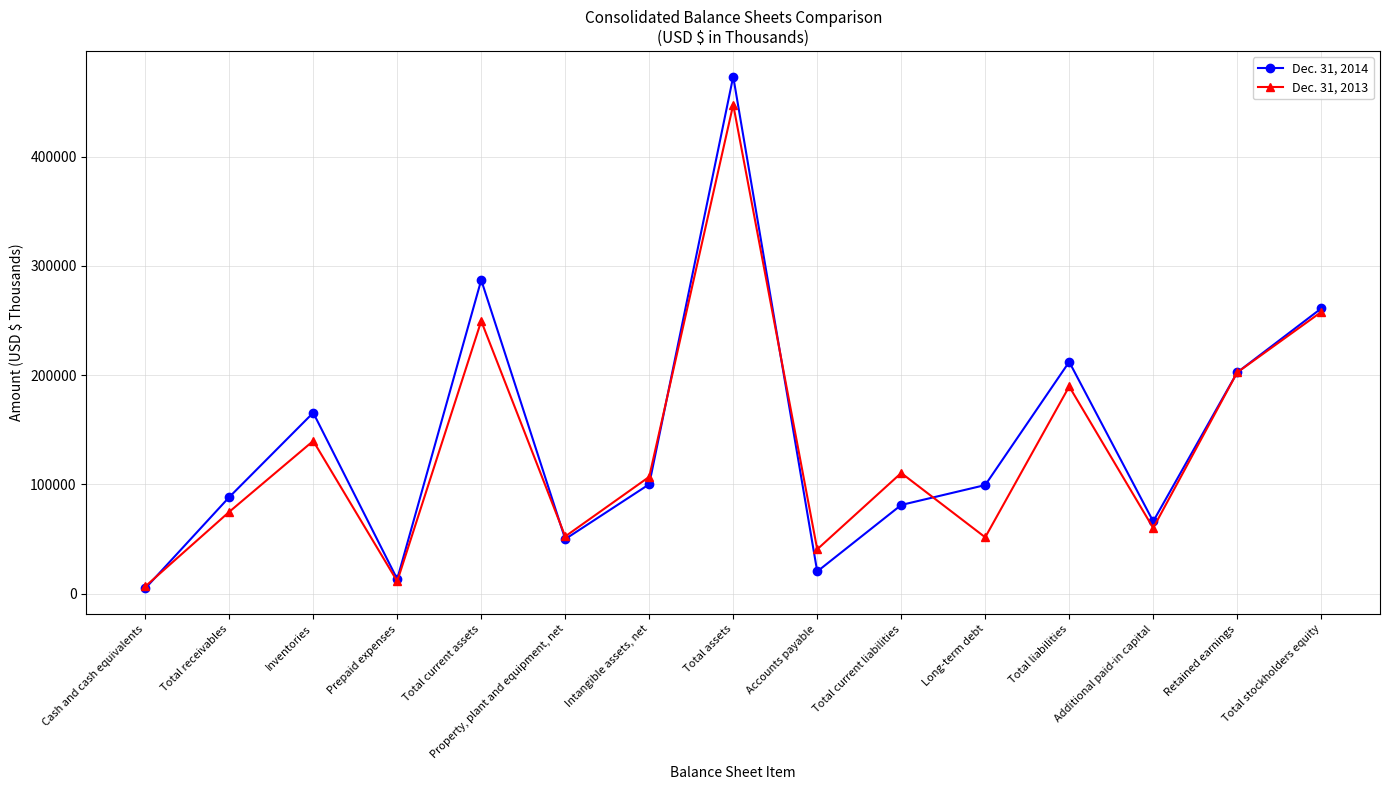

Does the chart have visible grid lines?

Yes